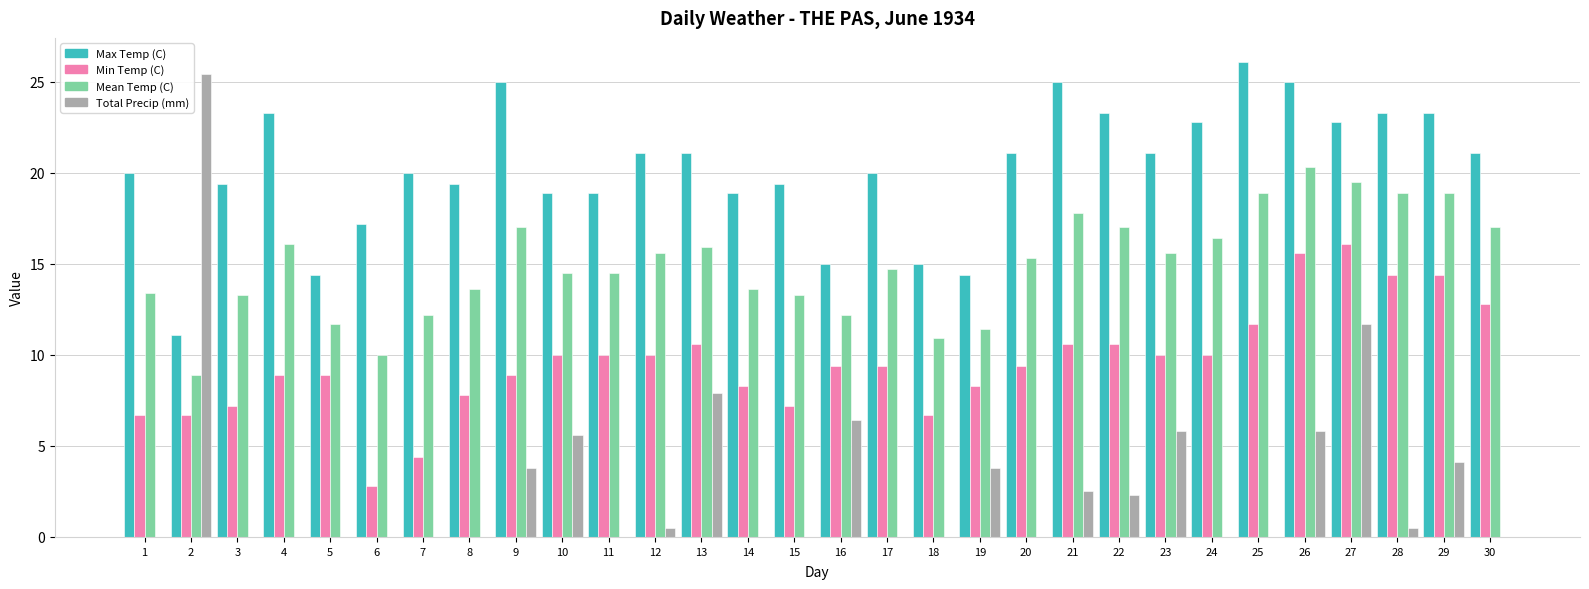

At which label does Mean Temp (C) first exceed 15?

4